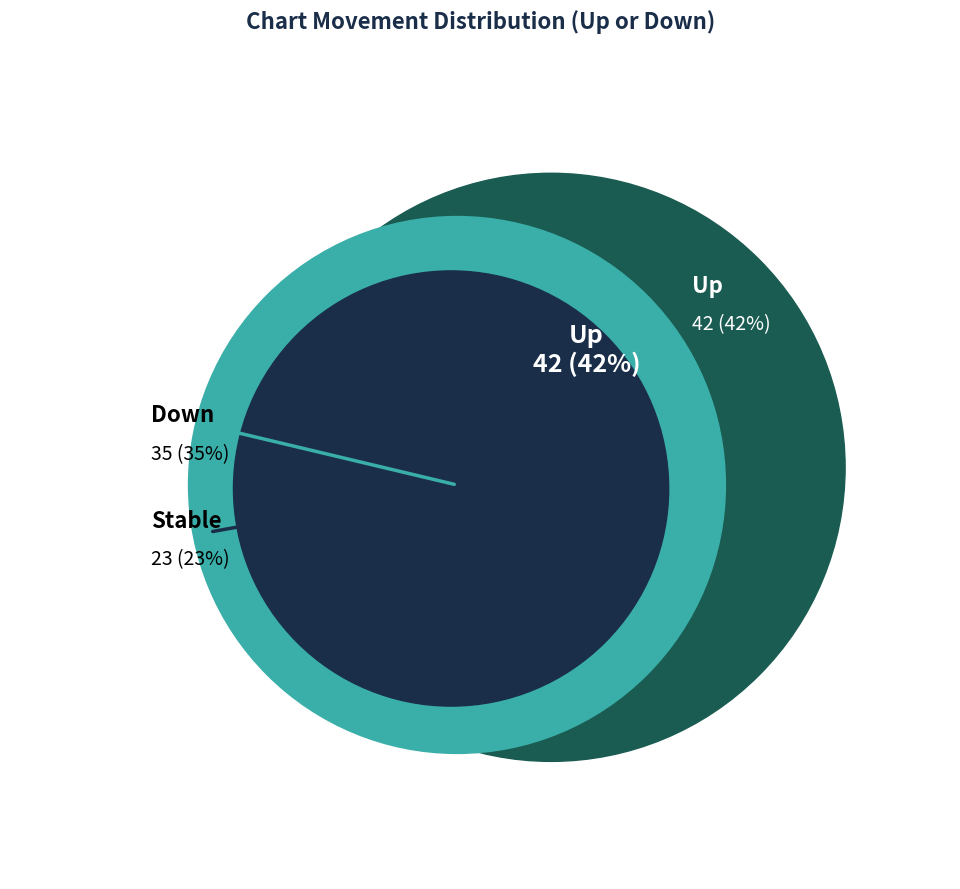

What is the largest slice in the pie chart?

up